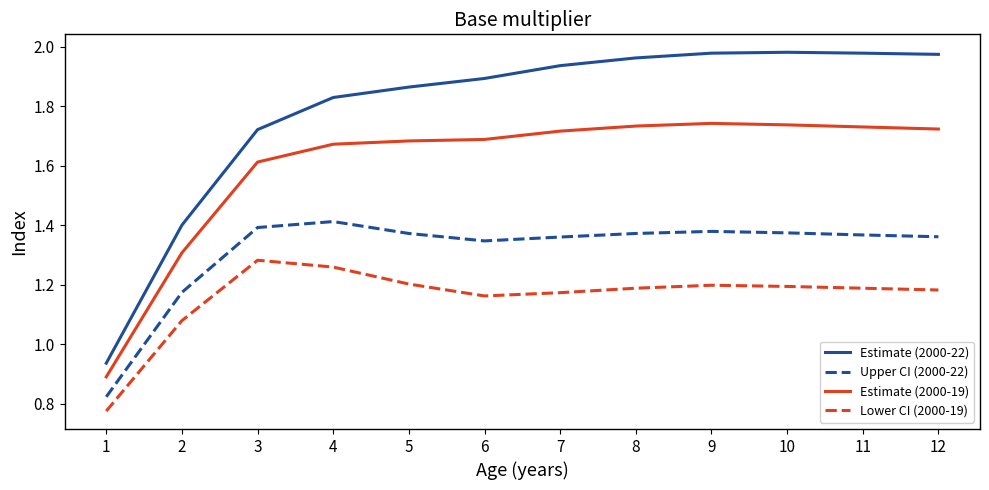

At 10, list the series in order from largest to smallest.

Estimate (2000-22), Estimate (2000-19), Upper CI (2000-22), Lower CI (2000-19)